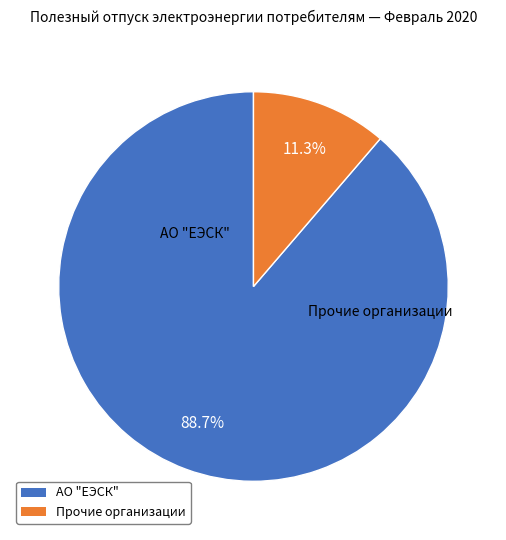

Does any single category account for the majority?

Yes